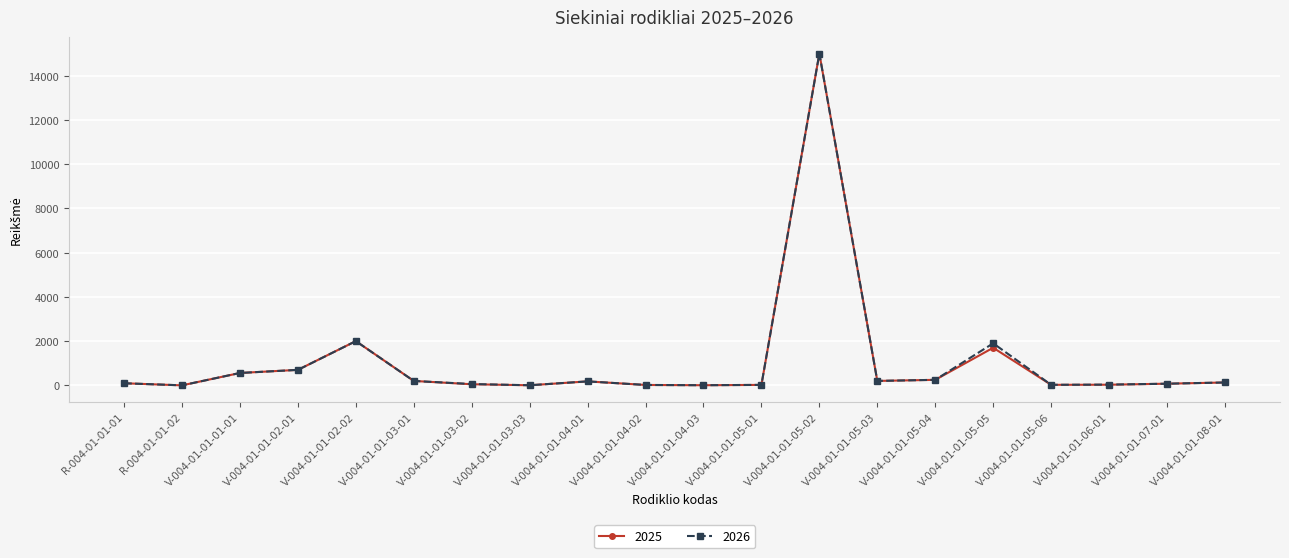

In 2025, how many points are lower than both neighbors (excluding endpoints)?

5